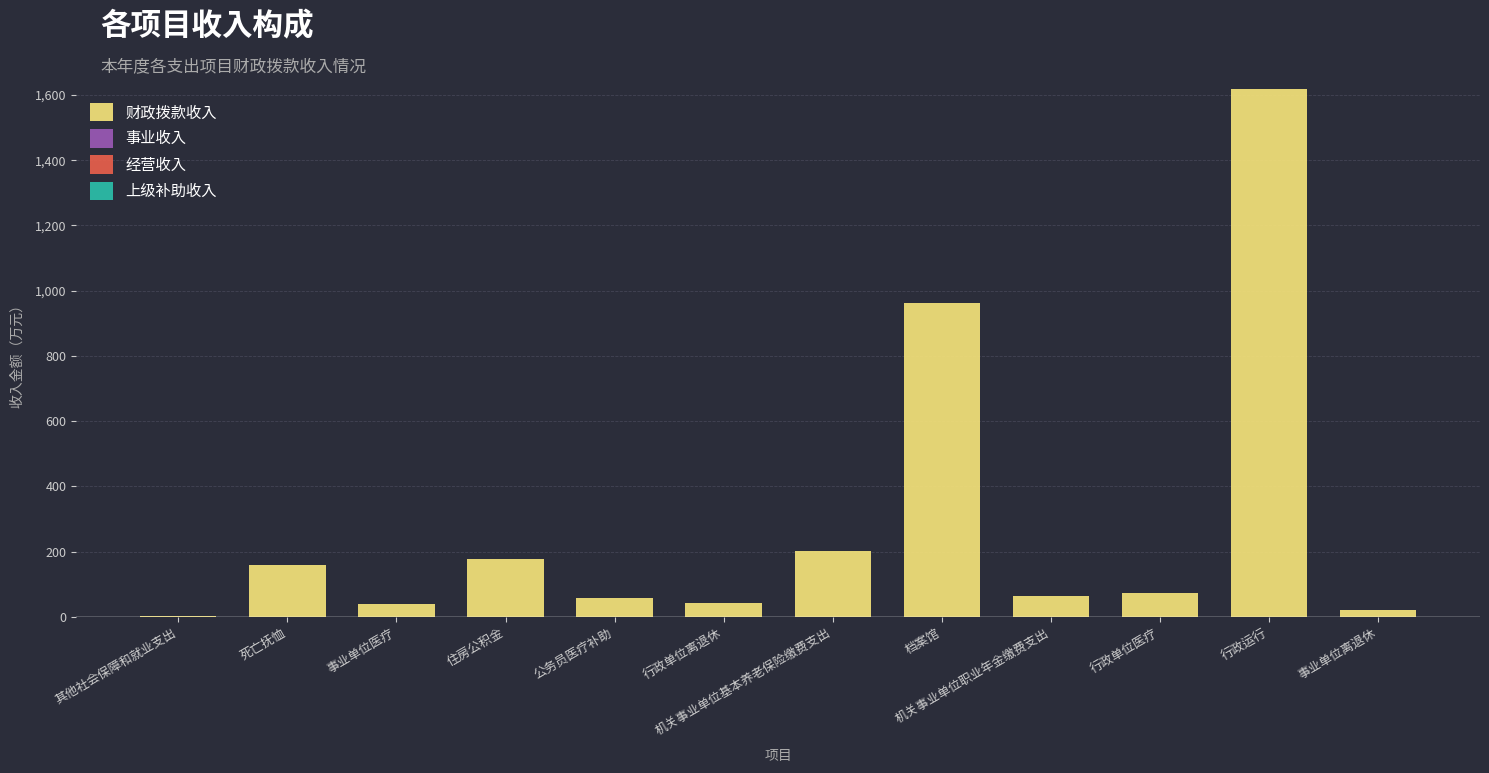

Approximately how many times larger is the value at 行政运行 compared to 机关事业单位职业年金缴费支出?

25.4